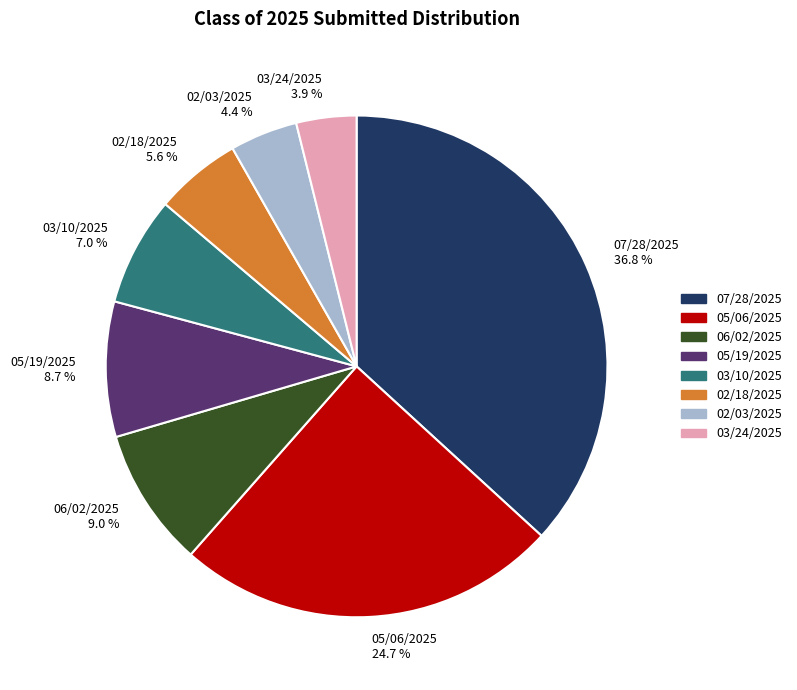

Does any single category account for the majority?

No